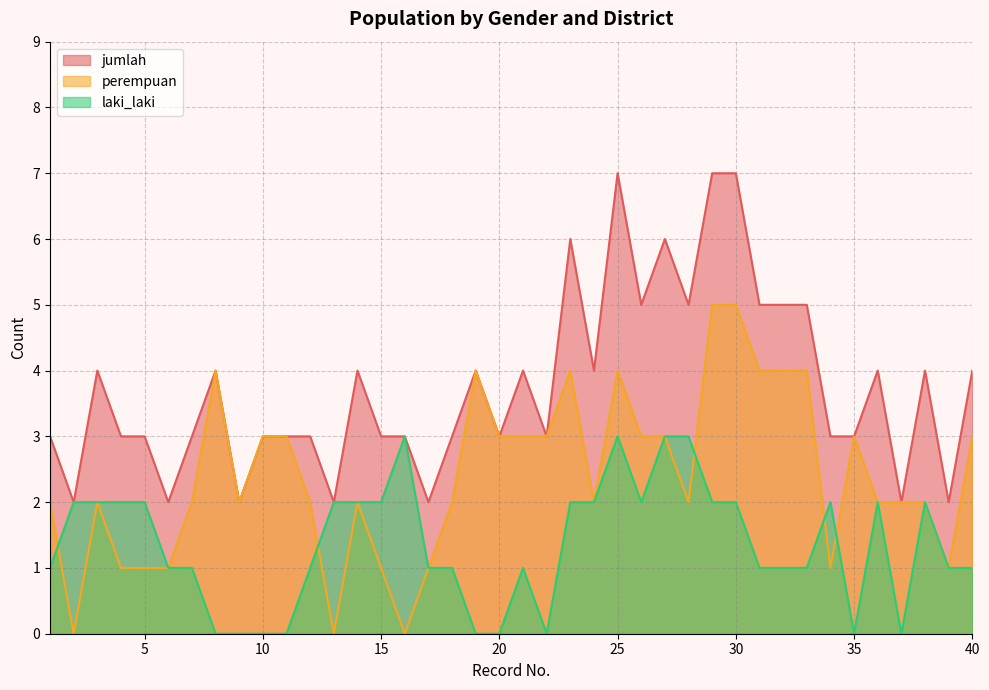

What is the total value across all series at 37?

4